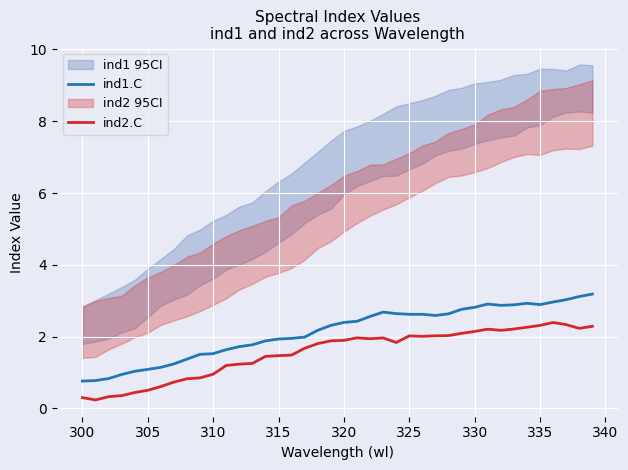

True or false: ind2.C and ind1.C intersect in this chart.

False